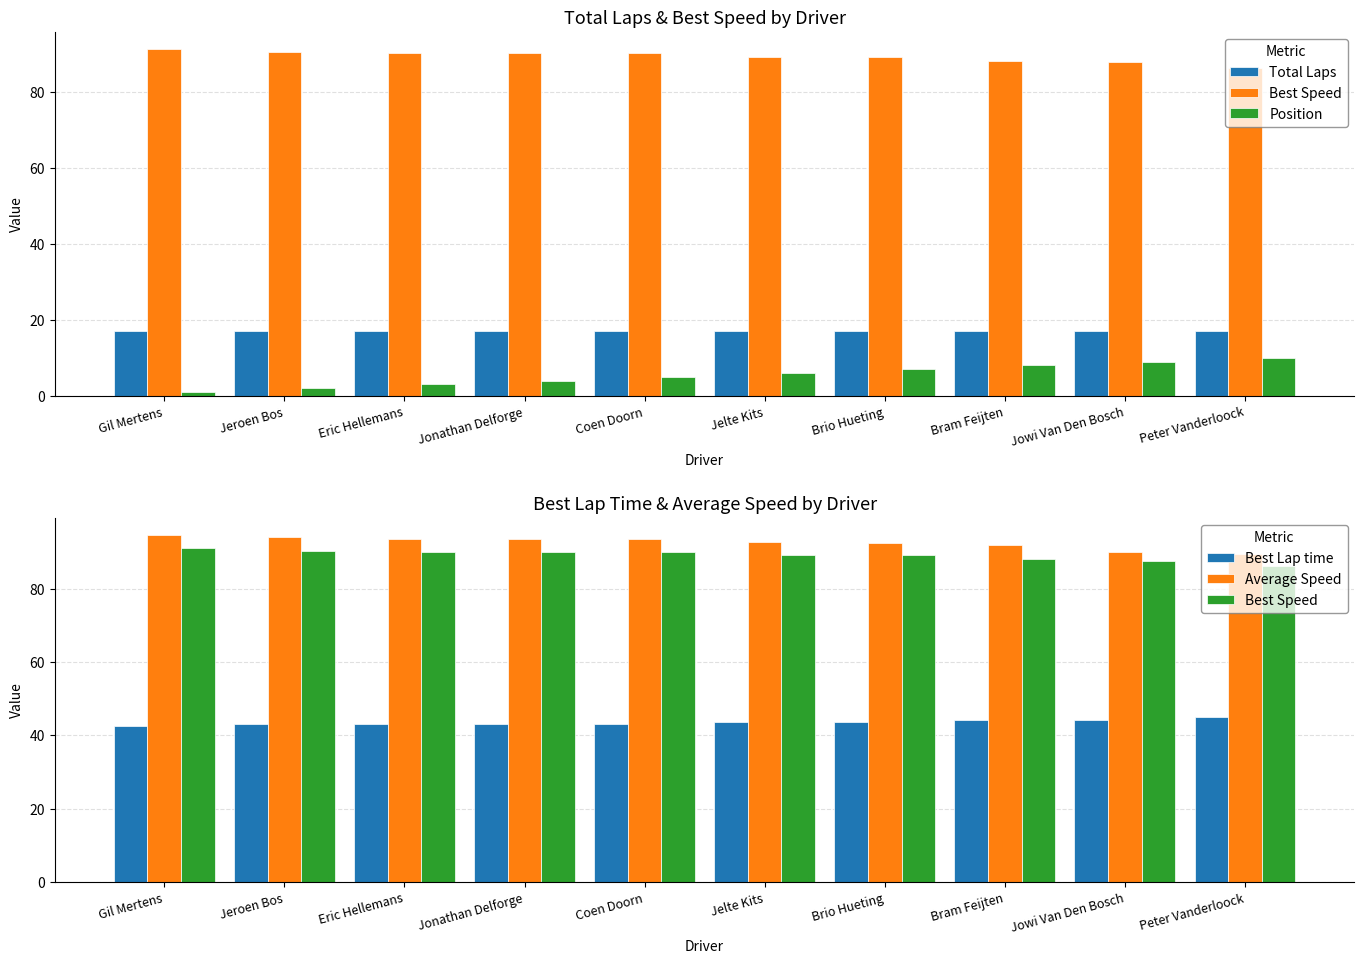

List the labels in order of Position value, largest first.

Peter Vanderloock, Jowi Van Den Bosch, Bram Feijten, Brio Hueting, Jelte Kits, Coen Doorn, Jonathan Delforge, Eric Hellemans, Jeroen Bos, Gil Mertens